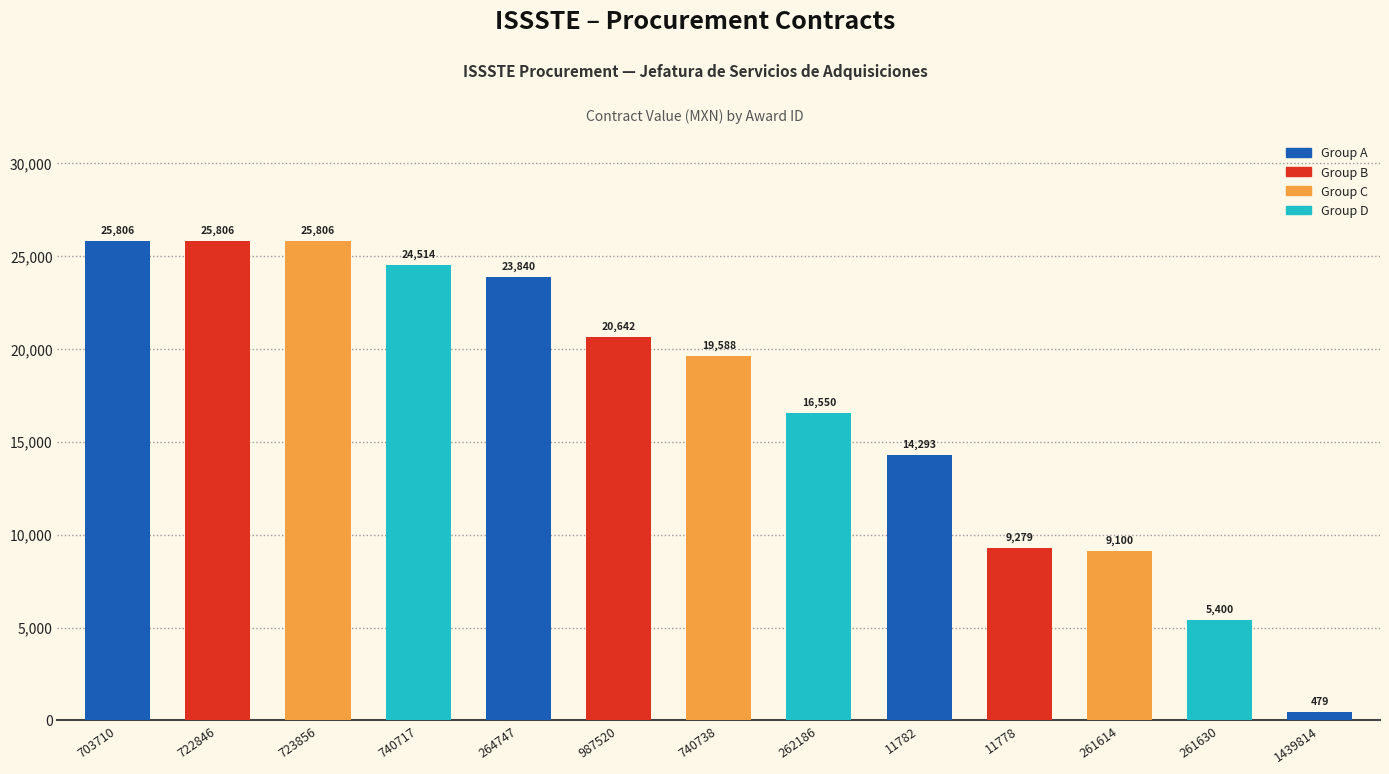

What is the sum of the values at 264747 and 261614?

32940.0